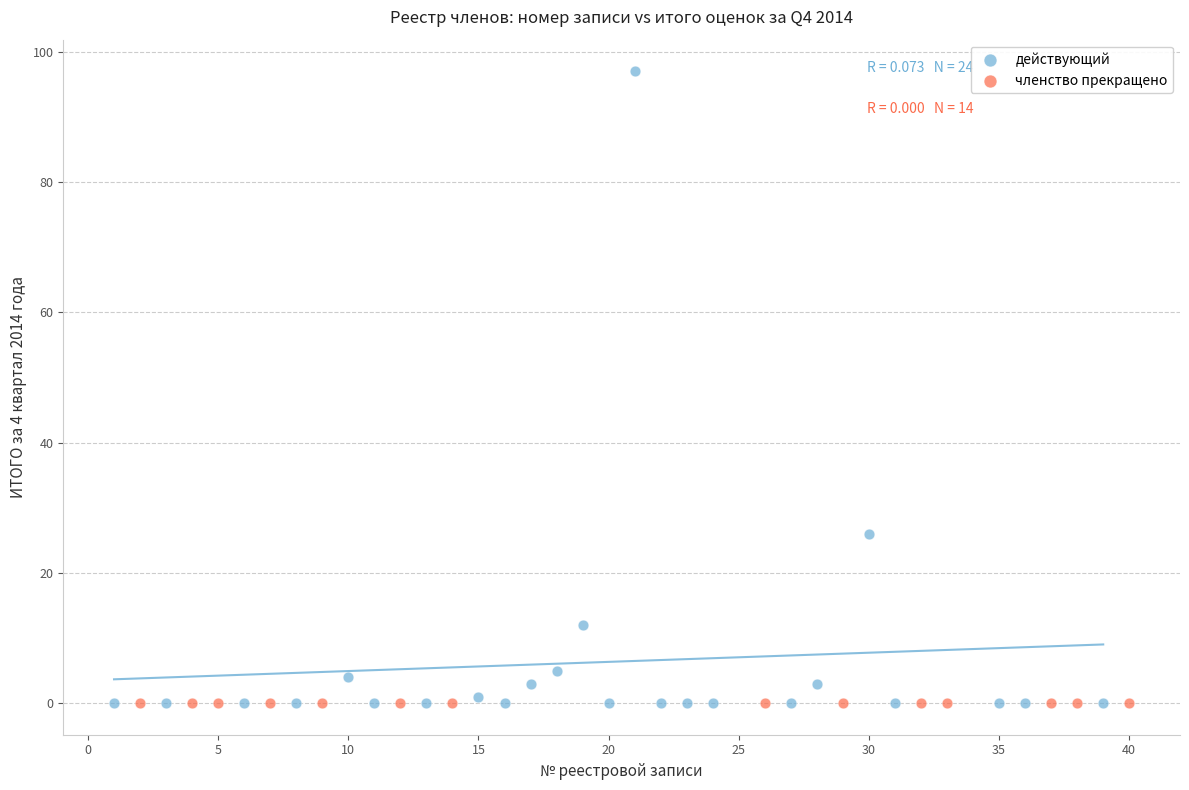

Which series reaches the maximum Y coordinate?

действующий